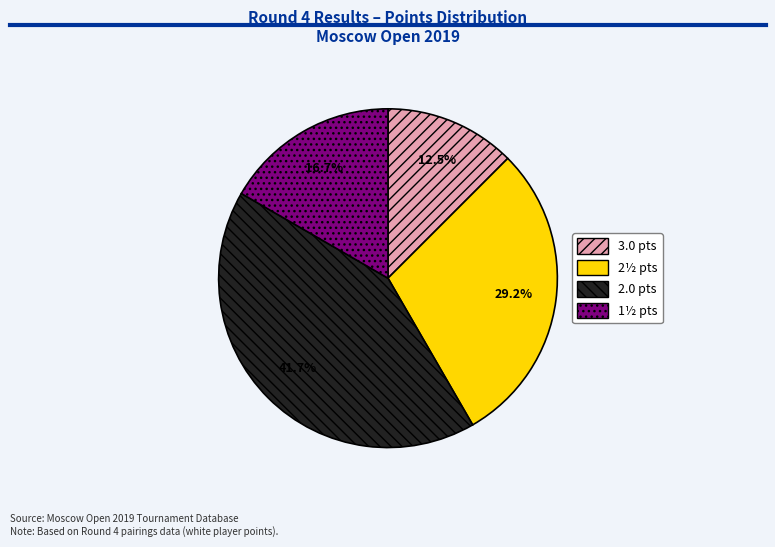

Does 3.0 pts account for over 50% of the chart?

No